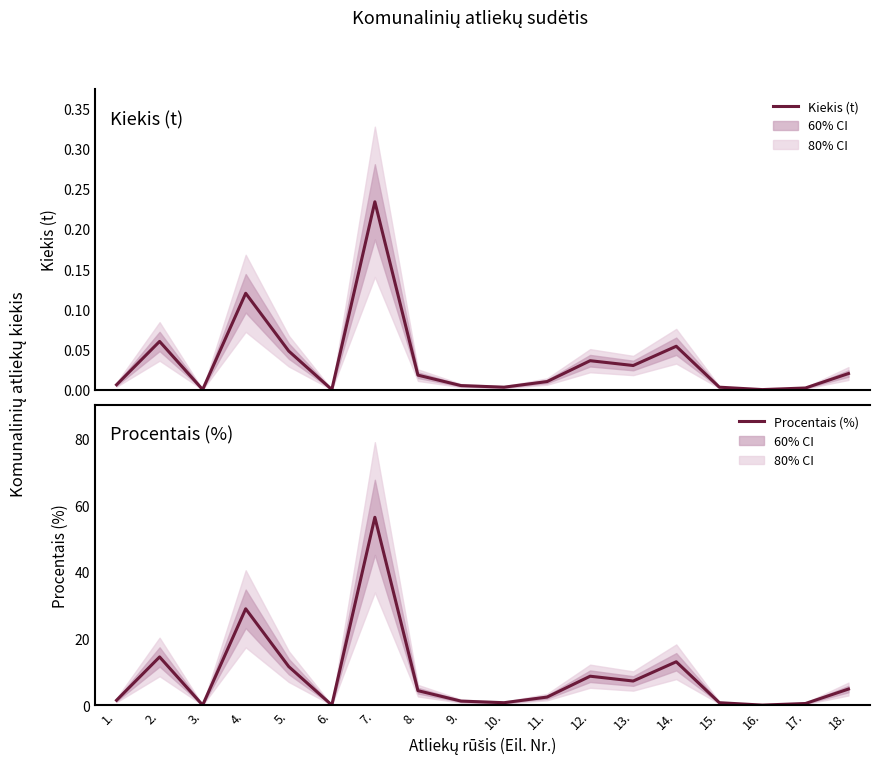

Reading right to left, transcribe all the data shown in this chart.

Kiekis (t): 18.=0.0	17.=0.0	16.=0.0	15.=0.0	14.=0.1	13.=0.0	12.=0.0	11.=0.0	10.=0.0	9.=0.0	8.=0.0	7.=0.2	6.=0.0	5.=0.0	4.=0.1	3.=0.0	2.=0.1	1.=0.0
Procentais (%): 18.=4.8	17.=0.5	16.=0.0	15.=0.7	14.=13.0	13.=7.2	12.=8.7	11.=2.4	10.=0.7	9.=1.2	8.=4.3	7.=56.4	6.=0.0	5.=11.6	4.=28.9	3.=0.0	2.=14.5	1.=1.4